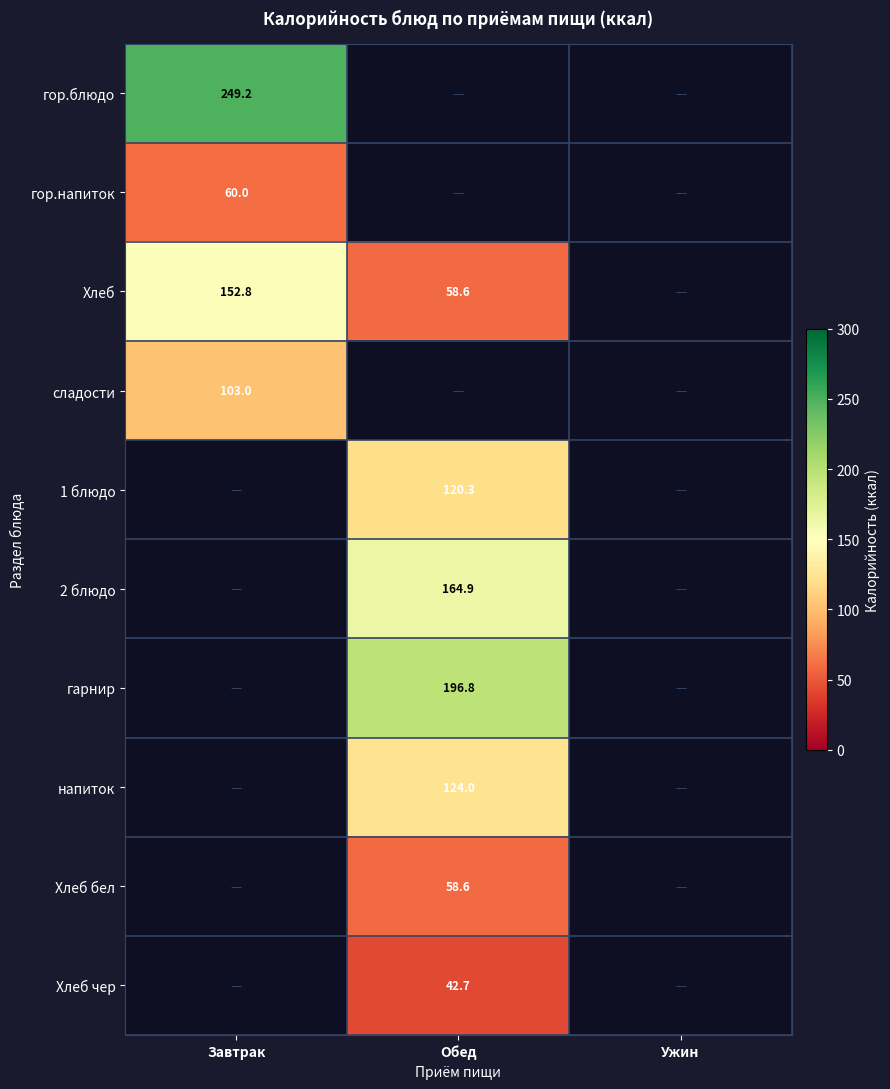

Is it true that Хлеб equals 58.6 at Обед?

True